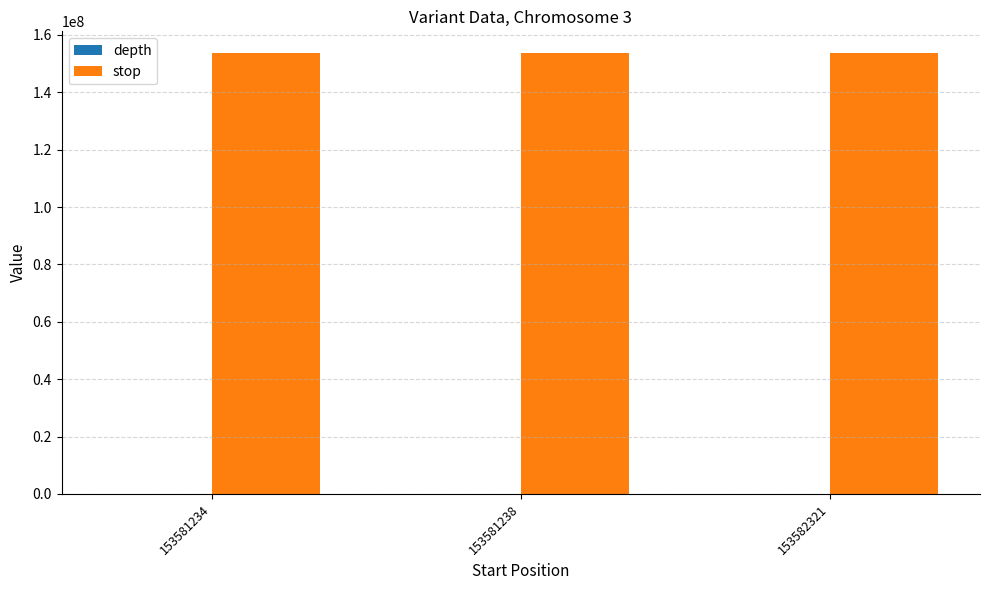

True or false: stop has a value of 153582322 at 153582321.

True